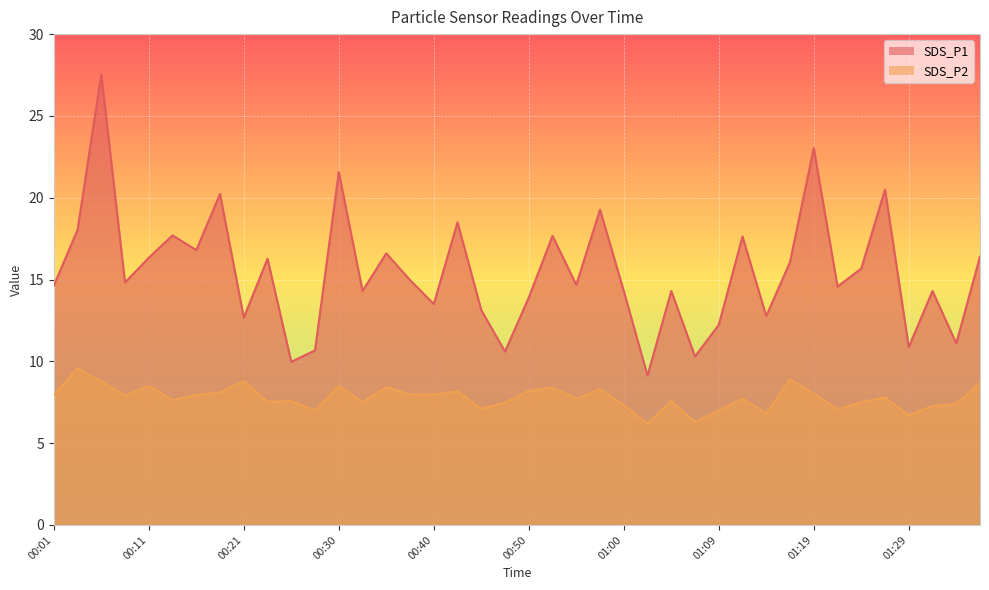

List the labels in order of SDS_P2 value, smallest first.

01:02, 01:07, 01:29, 01:14, 00:28, 01:09, 01:22, 00:45, 01:31, 01:00, 01:34, 00:47, 00:33, 01:24, 00:23, 00:26, 01:04, 00:13, 00:55, 01:12, 01:26, 00:09, 00:01, 00:16, 00:38, 00:40, 01:19, 00:18, 00:43, 00:50, 00:57, 00:52, 00:35, 00:11, 00:30, 01:36, 00:06, 00:21, 01:17, 00:04